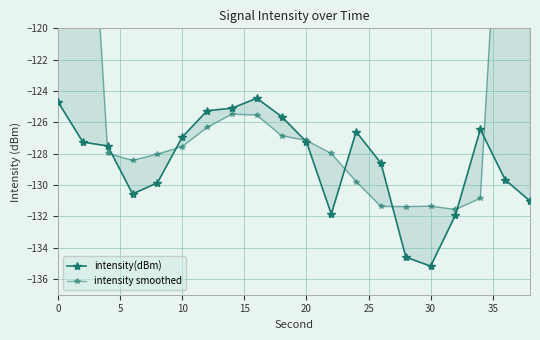

At how many categories does at least one series exceed -93?

2